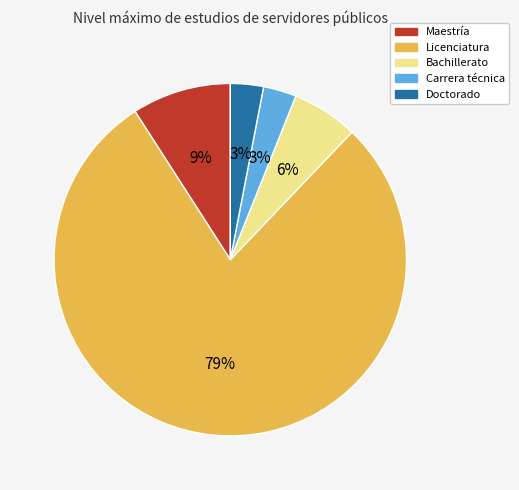

Is the sum of Licenciatura and Carrera técnica greater than half?

Yes